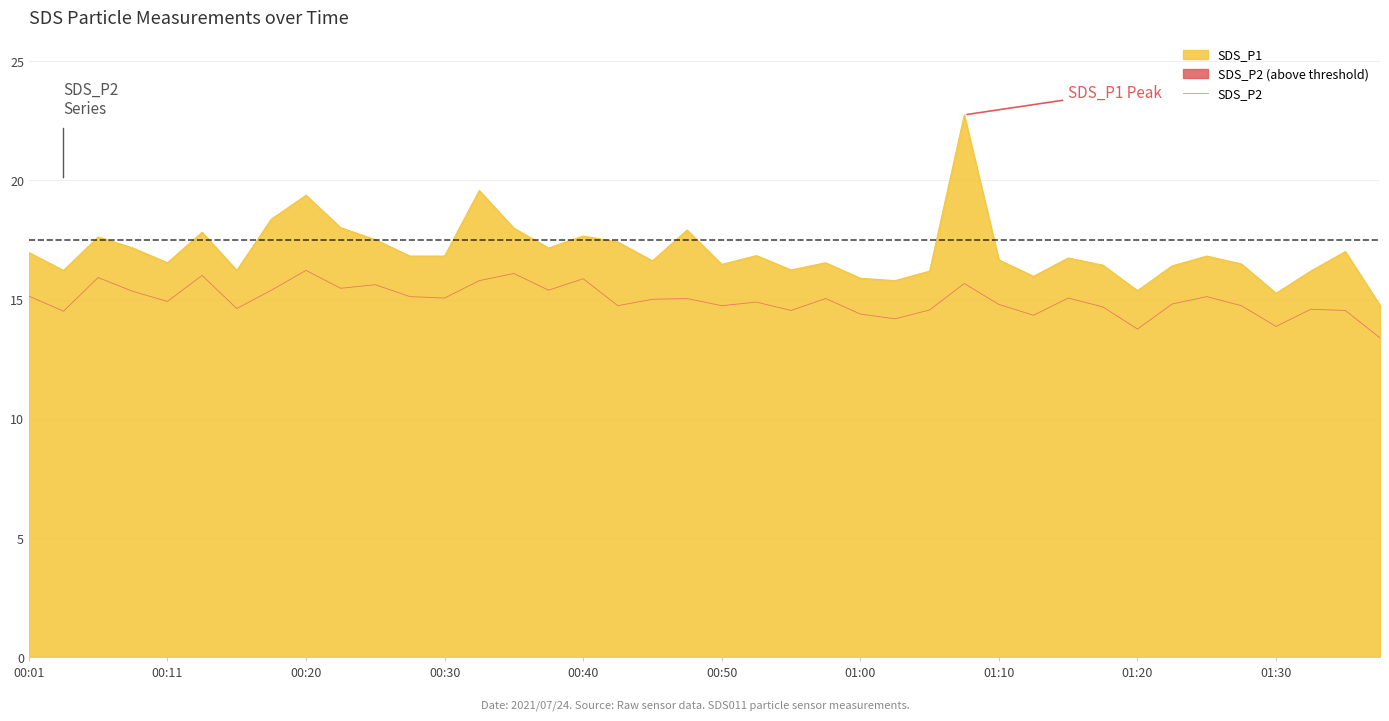

The chart shows a value of 6.1 at 34. True or false?

False